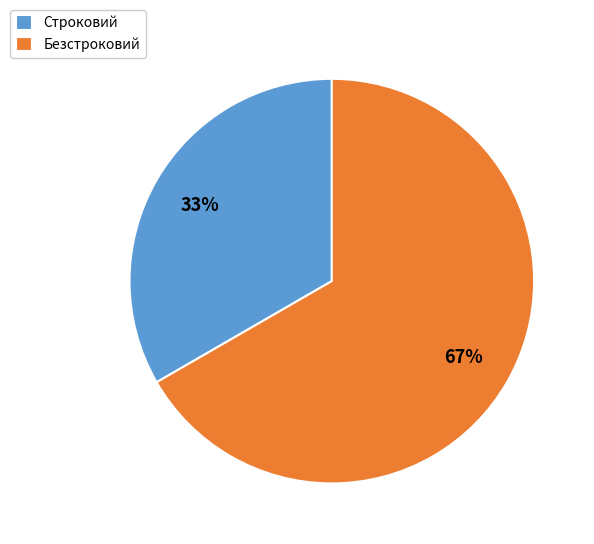

Which slice is the largest?

Безстроковий